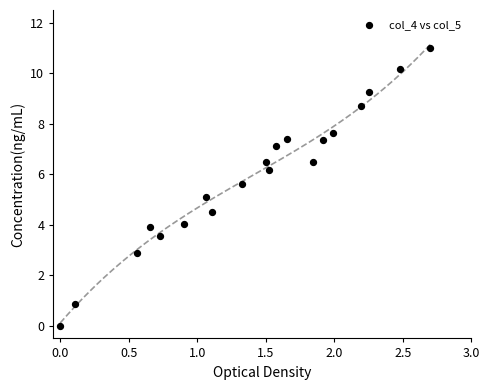

What is the range of X values (max minus min)?

2.7